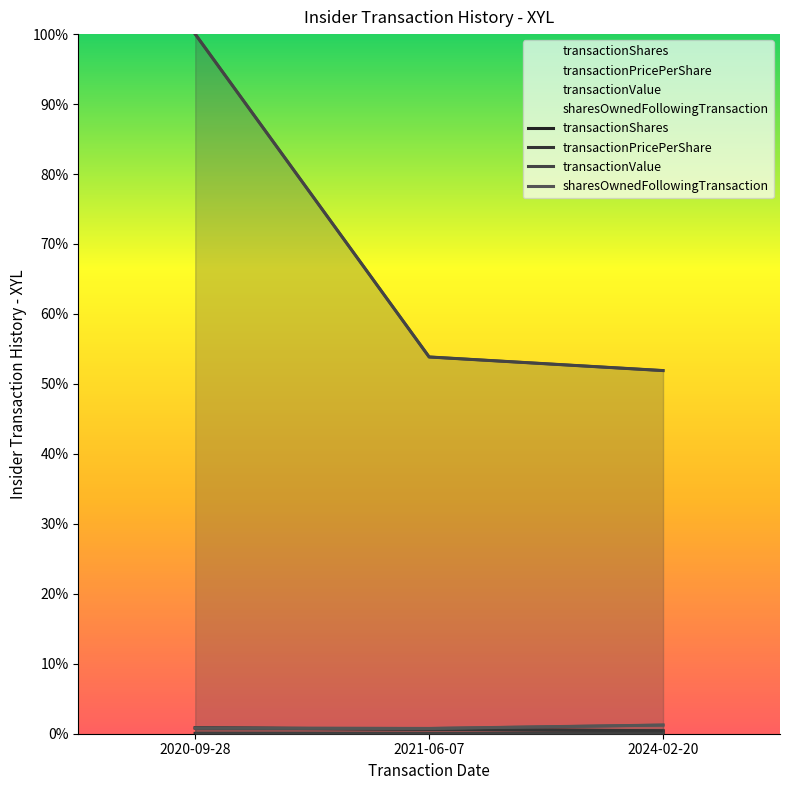

What is the label of the 2nd point from the right?

2021-06-07